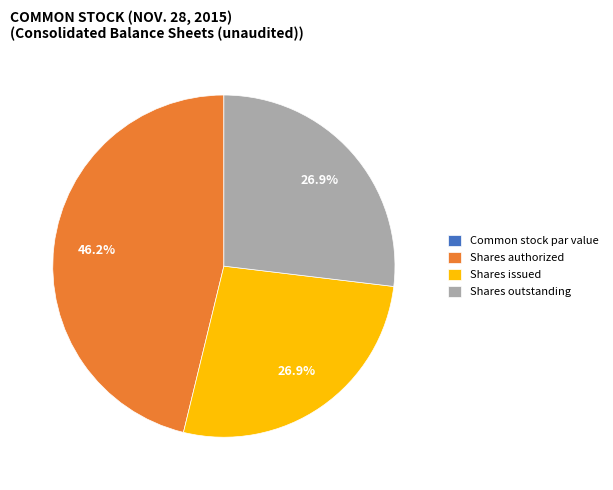

Is there any slice that represents more than half of the pie?

No